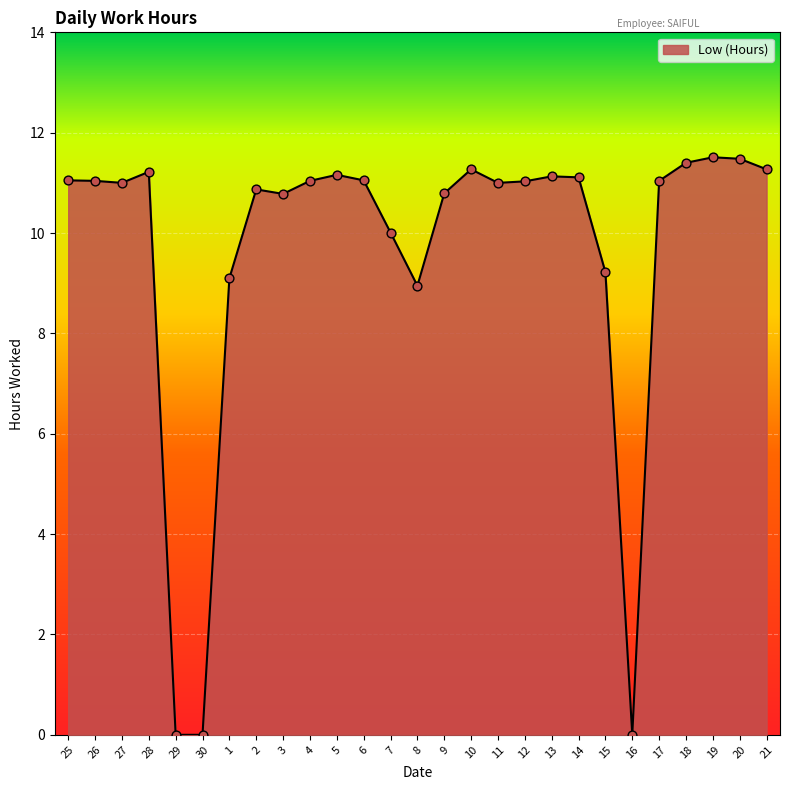

Which has a higher value, 29 or 3?

3